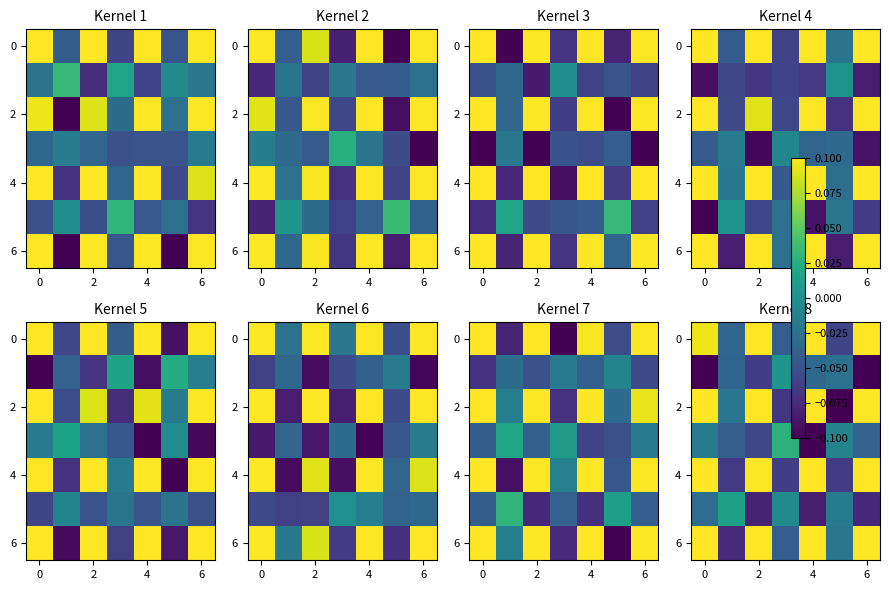

What is the greatest value displayed?

0.1